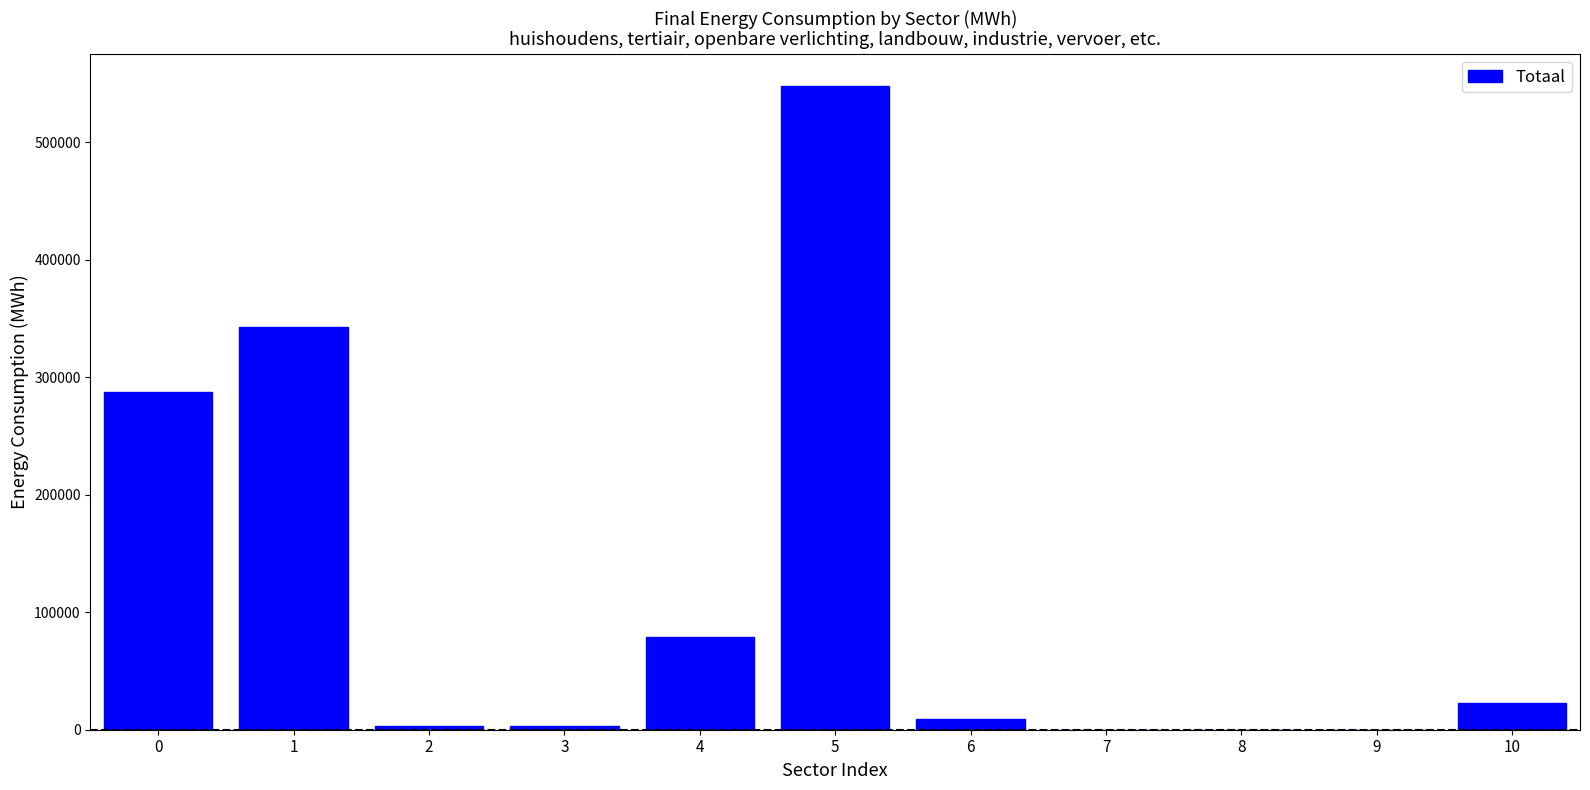

The value at 1 is 342567.9. True or false?

True